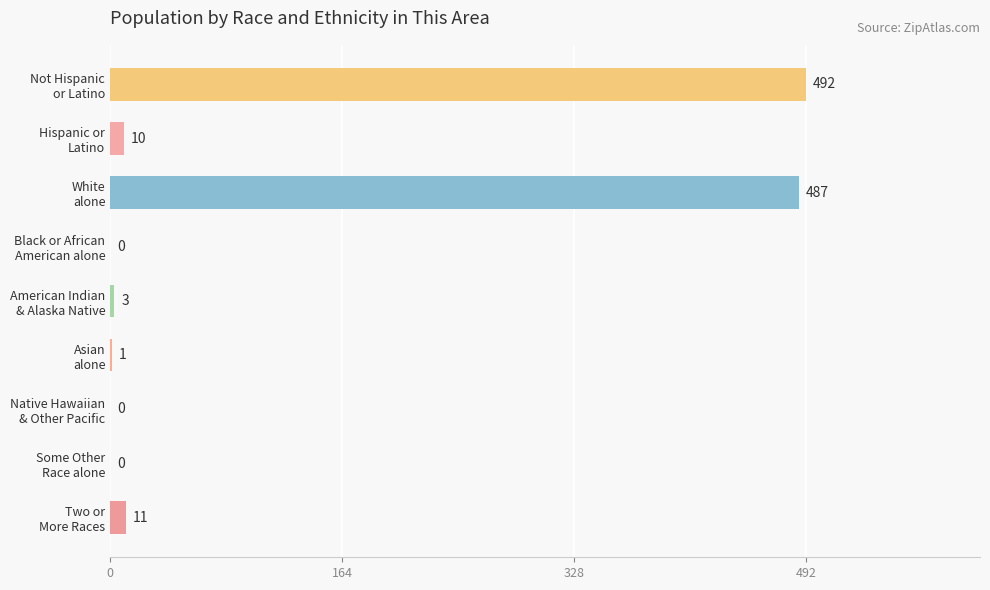

What is the maximum value shown in the chart?

492